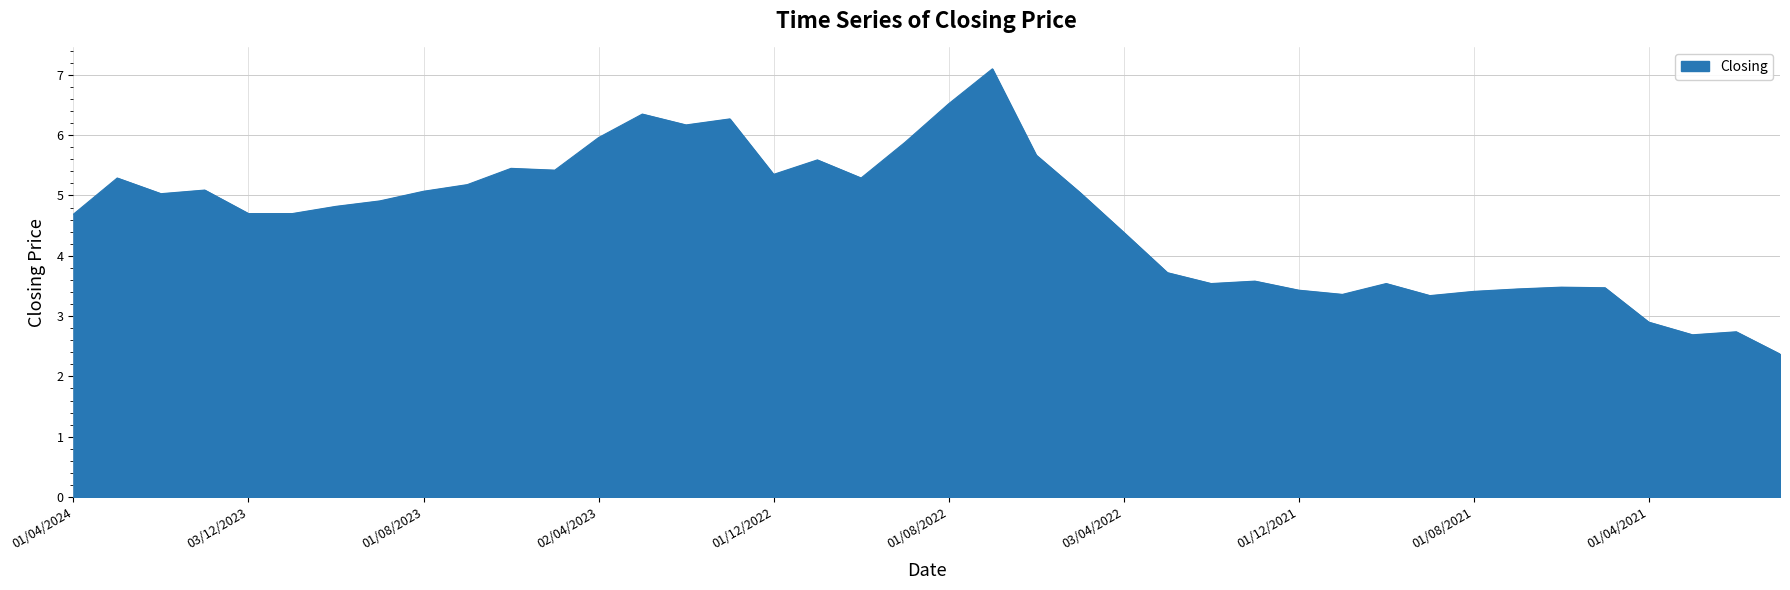

What is the greatest value displayed?

7.1